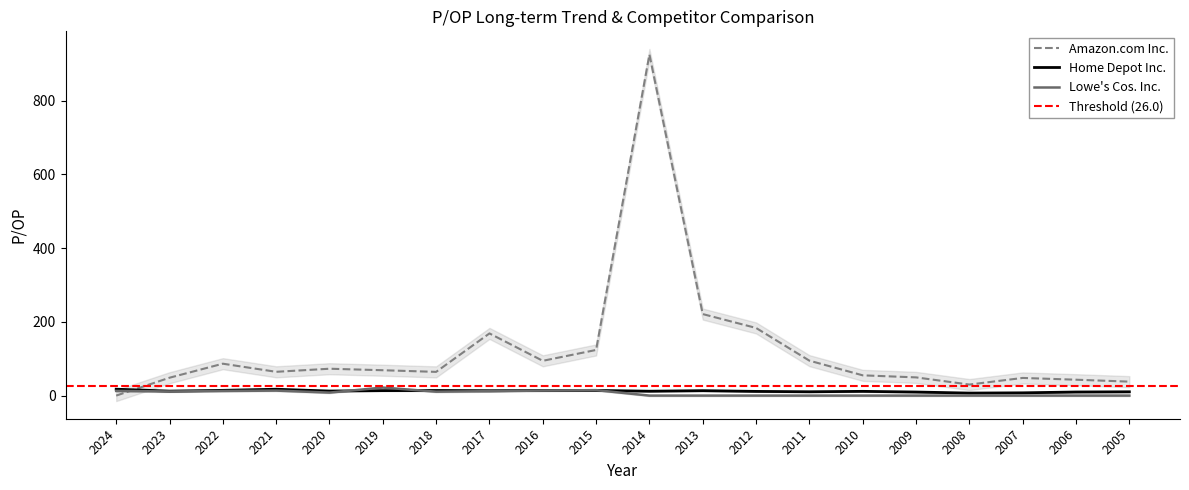

What is the value of the Home Depot Inc. point at the 9th from the left?

13.9